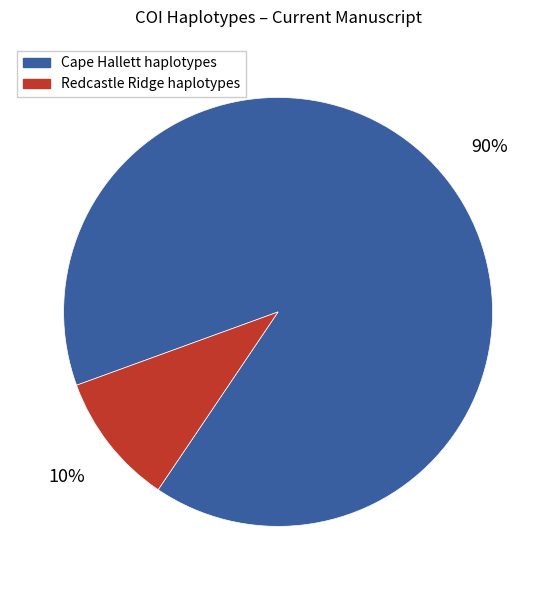

To the nearest percent, what percentage of the pie is Redcastle Ridge haplotypes?

10%